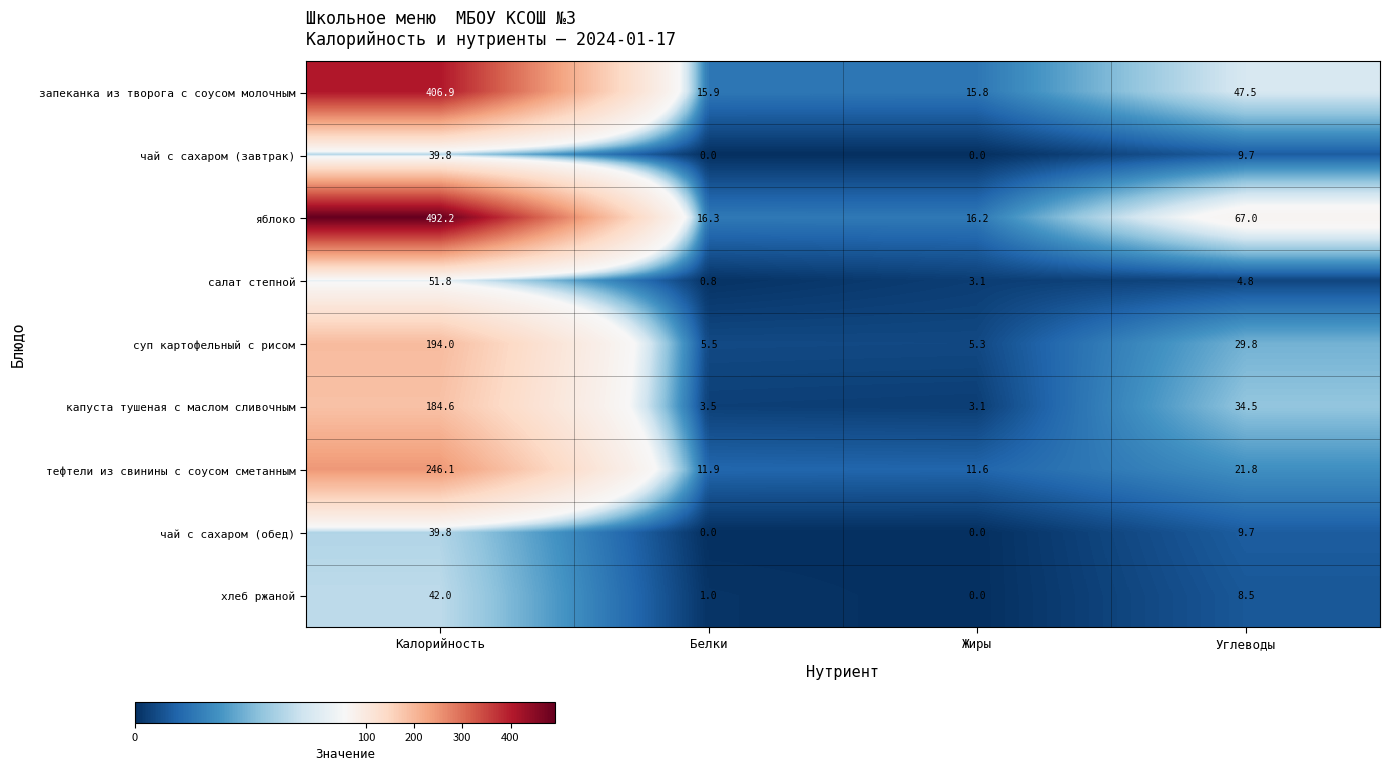

True or false: тефтели из свинины с соусом сметанным has a value of 11.6 at Жиры.

True